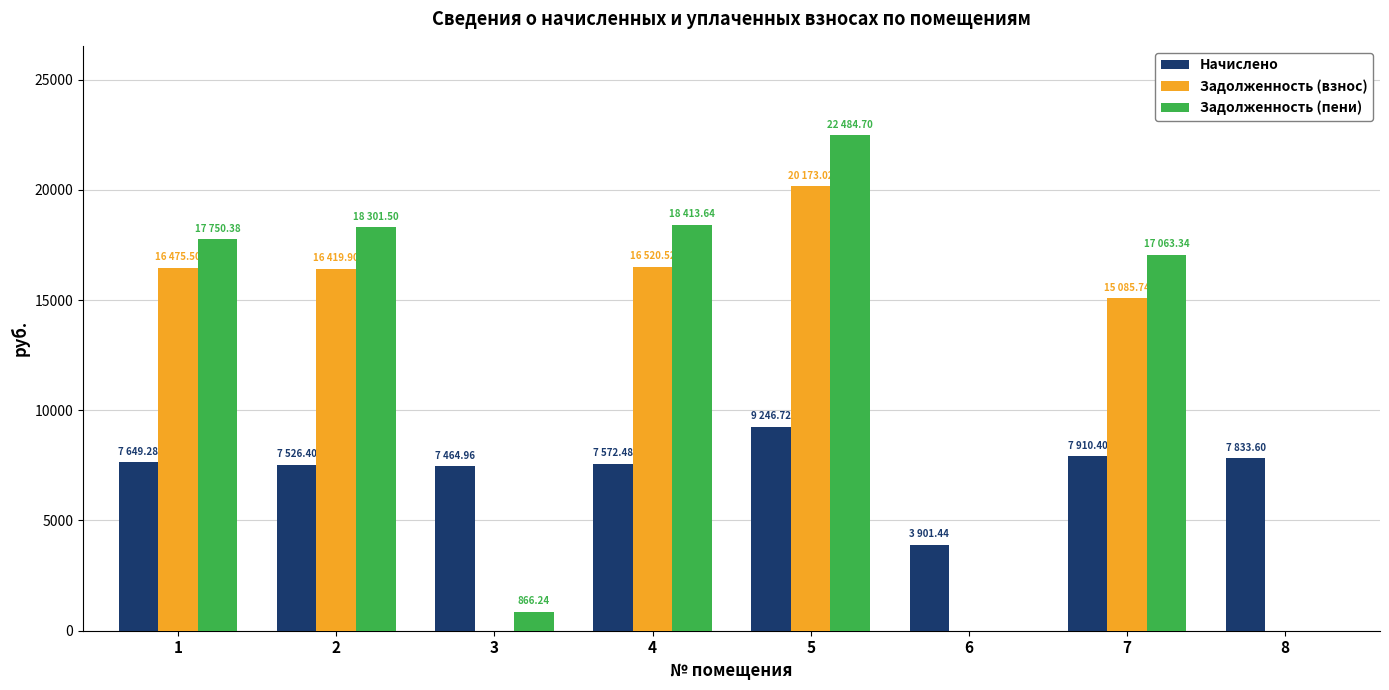

Where is Задолженность (пени) nearest to the value 11242?

7